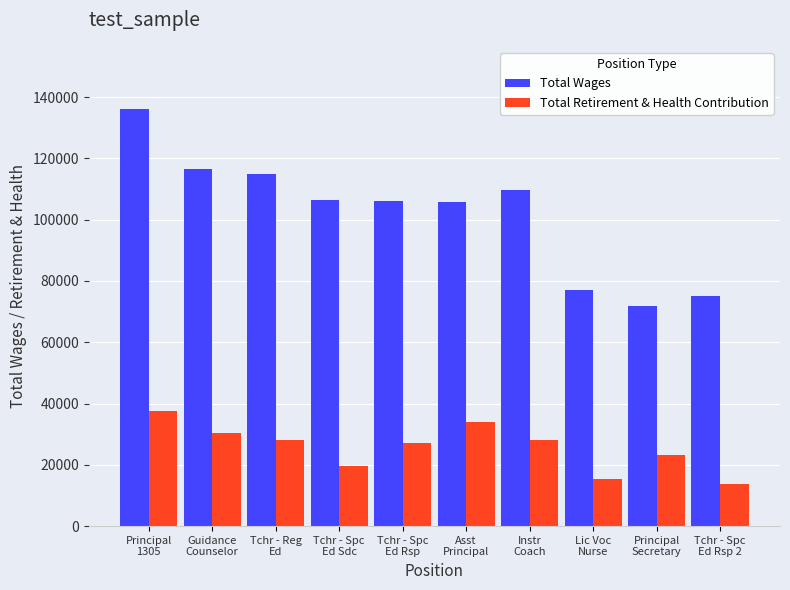

What is the average value of the Total Retirement & Health Contribution series?

25717